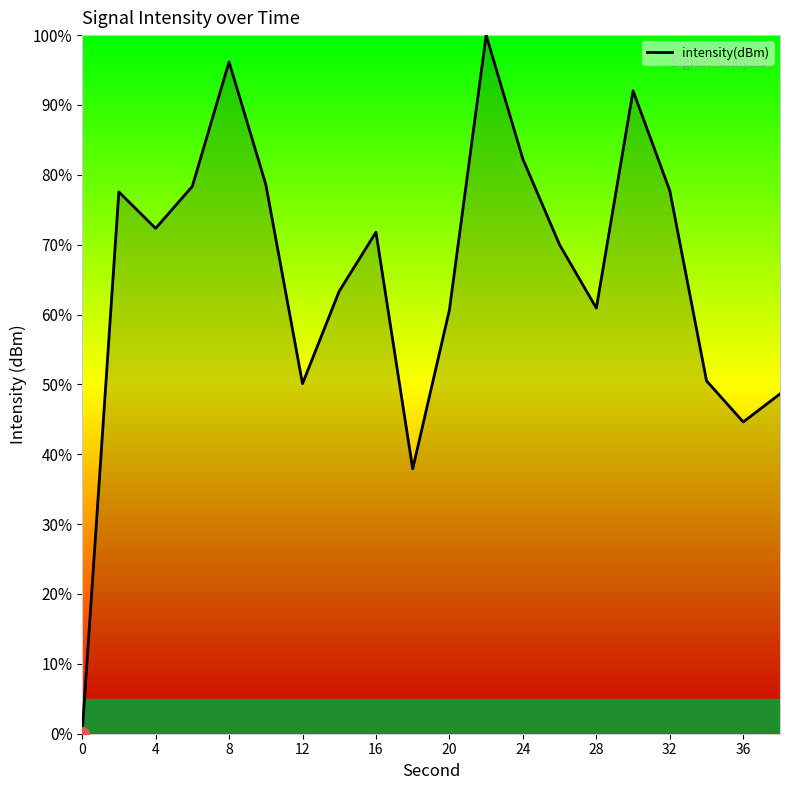

Read the value at 36.

44.6